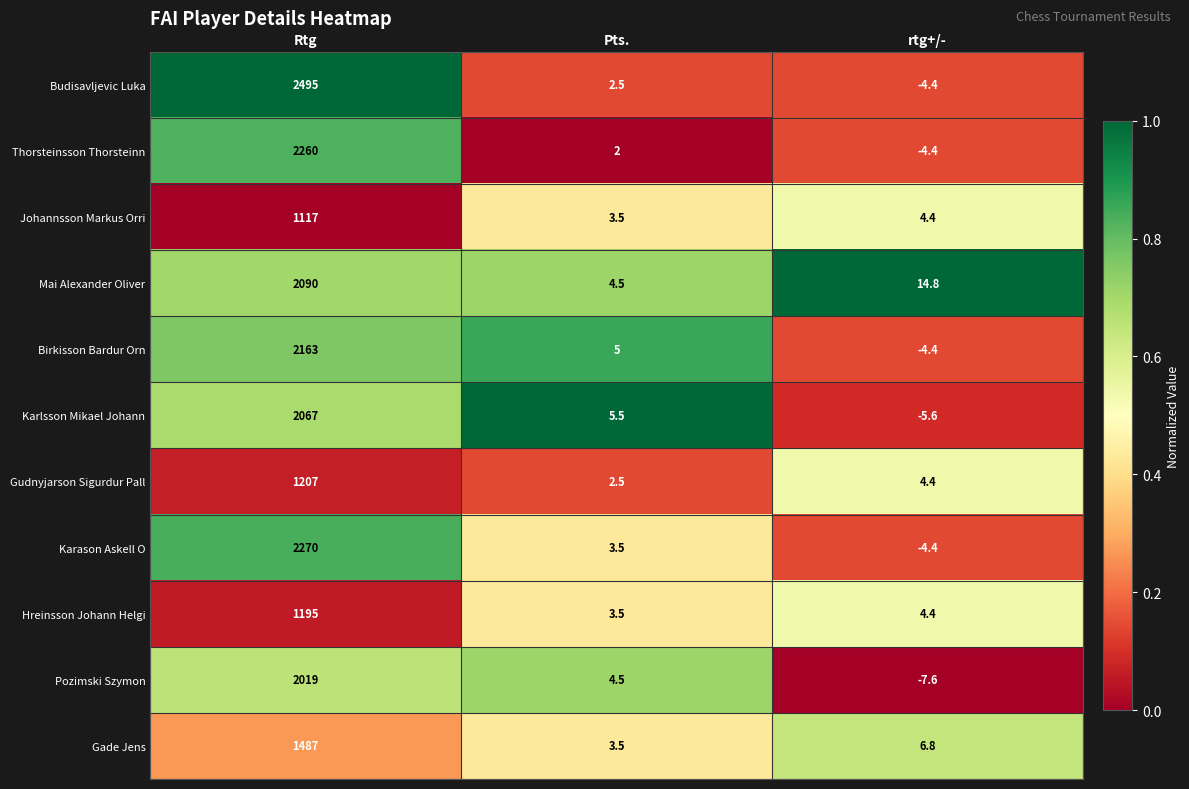

What is the maximum value shown in the chart?

2495.0